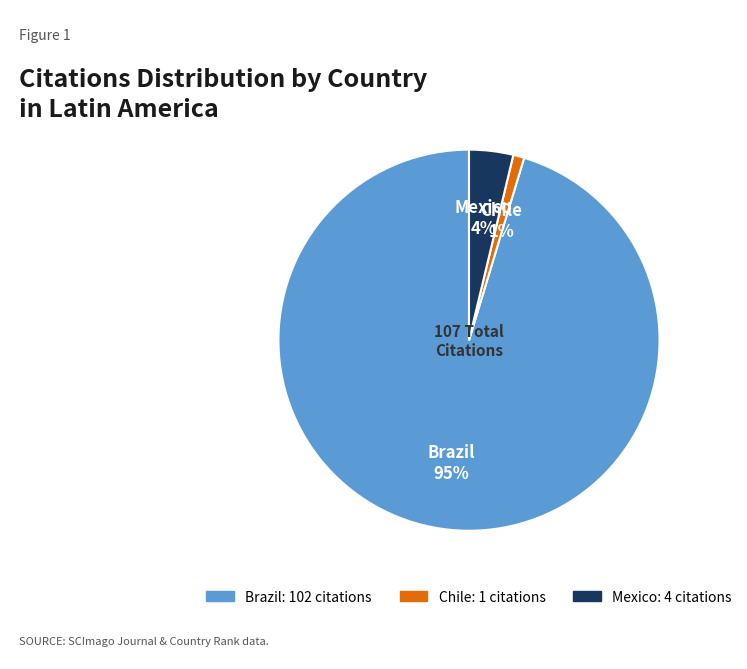

To the nearest percent, what portion does Chile represent?

1%